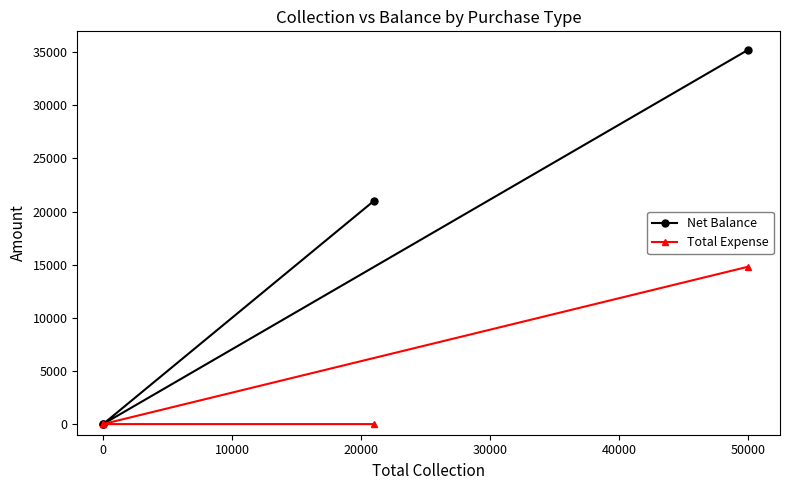

True or false: Total Expense has a value of 20109 at 50000.

False